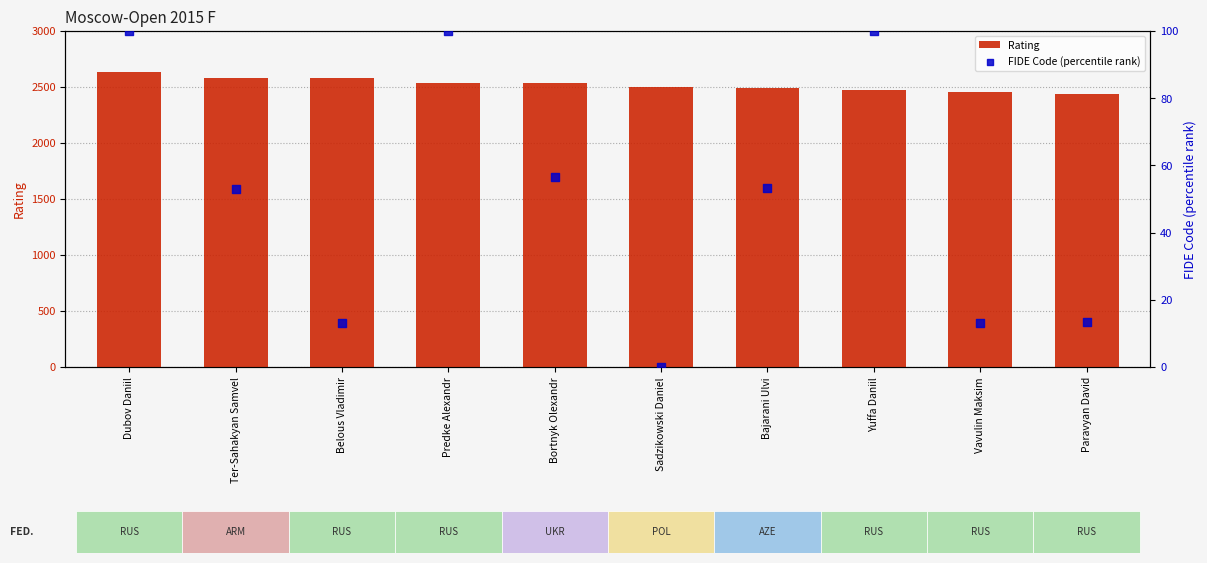

Which series reaches the minimum Y coordinate?

FIDE Code (percentile rank)